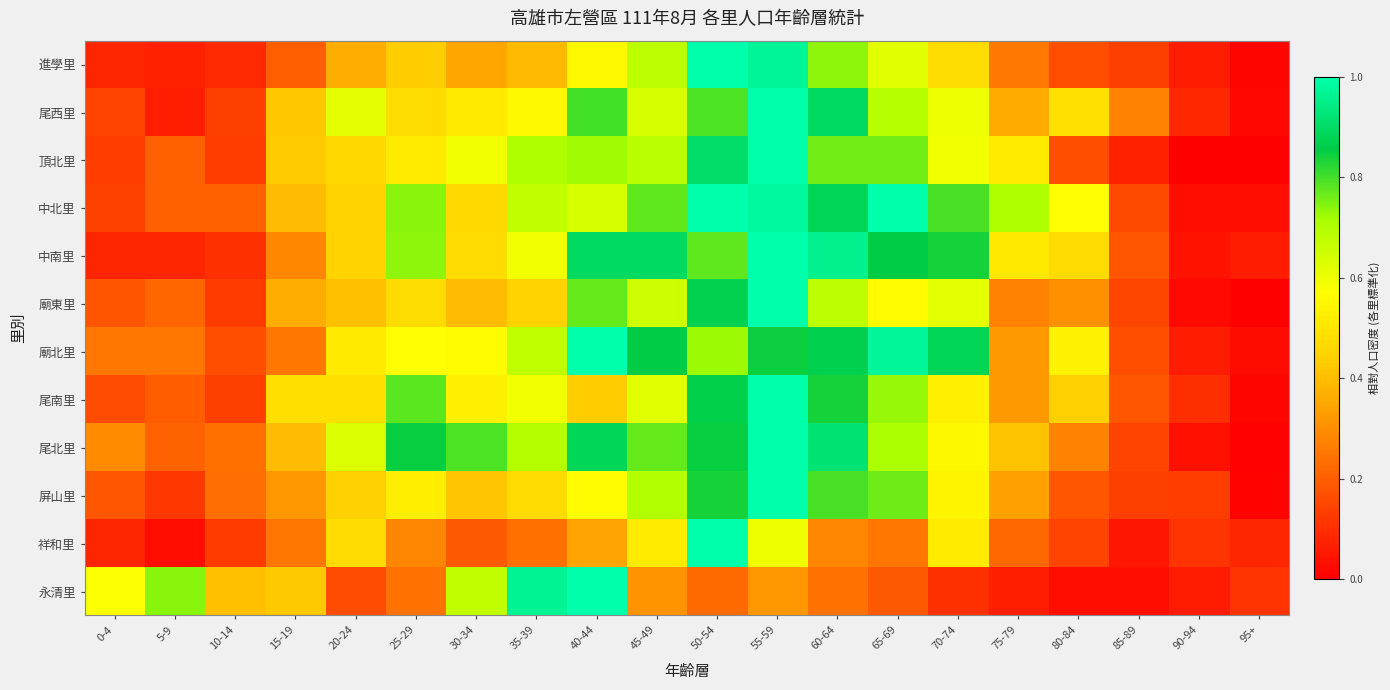

Rank the series by their maximum value, from highest to lowest.

進學里, 尾西里, 頂北里, 中北里, 中南里, 廟東里, 廟北里, 尾南里, 尾北里, 屏山里, 祥和里, 永清里